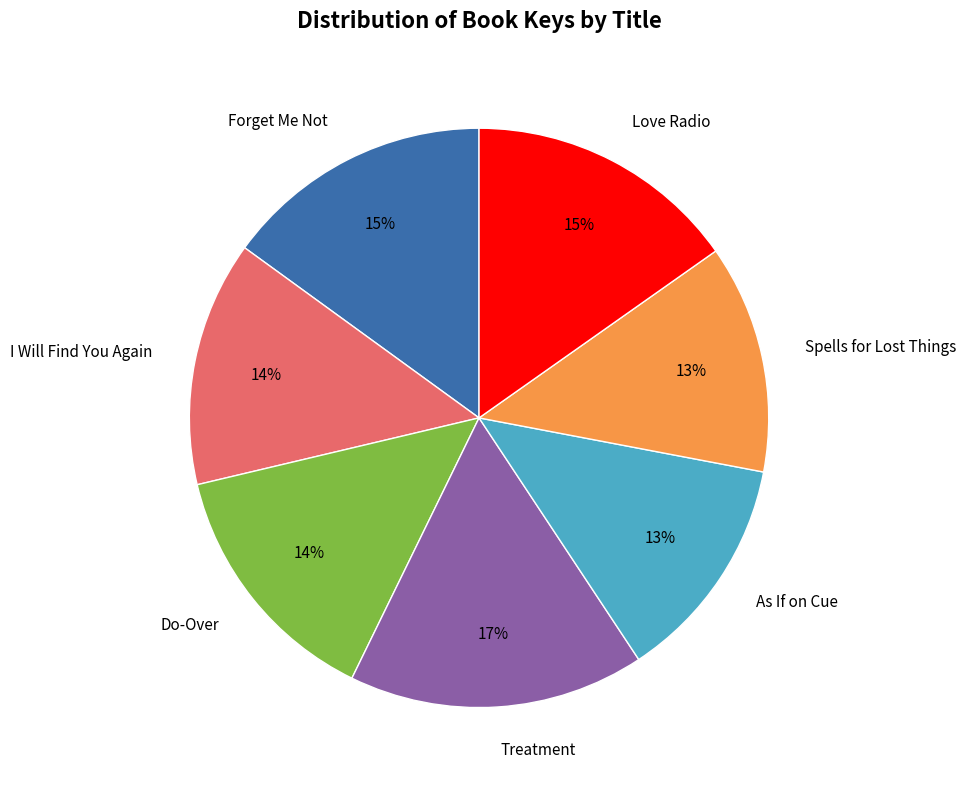

To the nearest percent, what portion does Spells for Lost Things represent?

13%